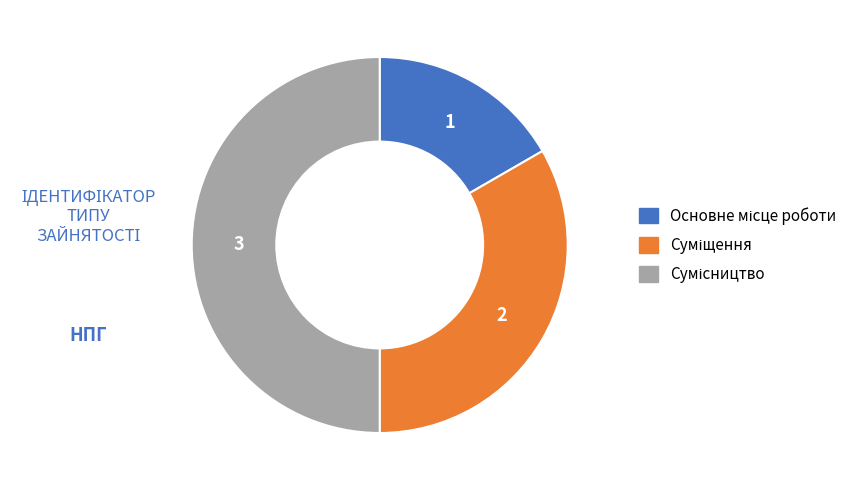

Count the number of slices in the pie.

3